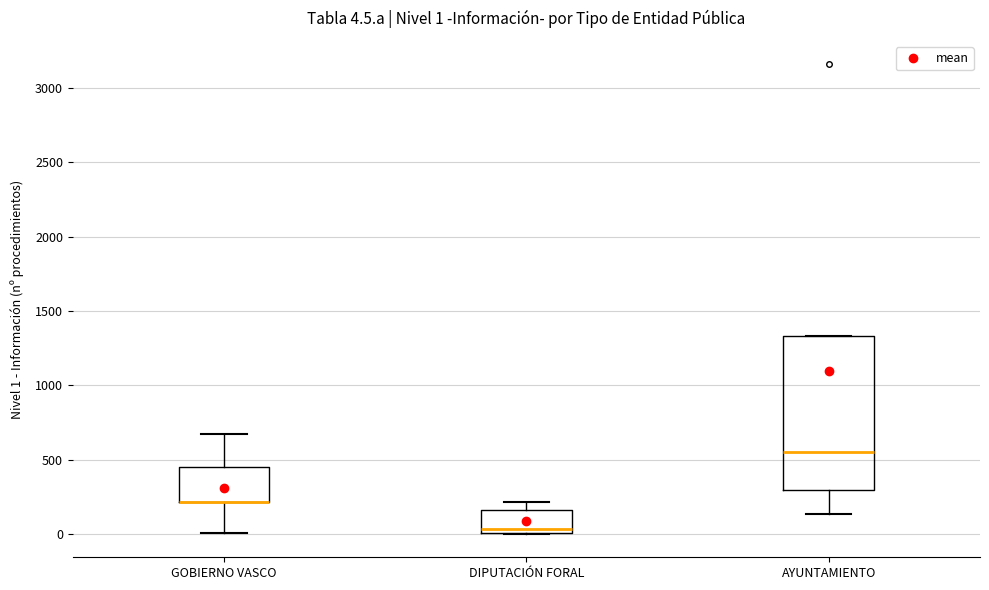

Comparing the boxes themselves (not the whiskers), which one is the tallest?

AYUNTAMIENTO